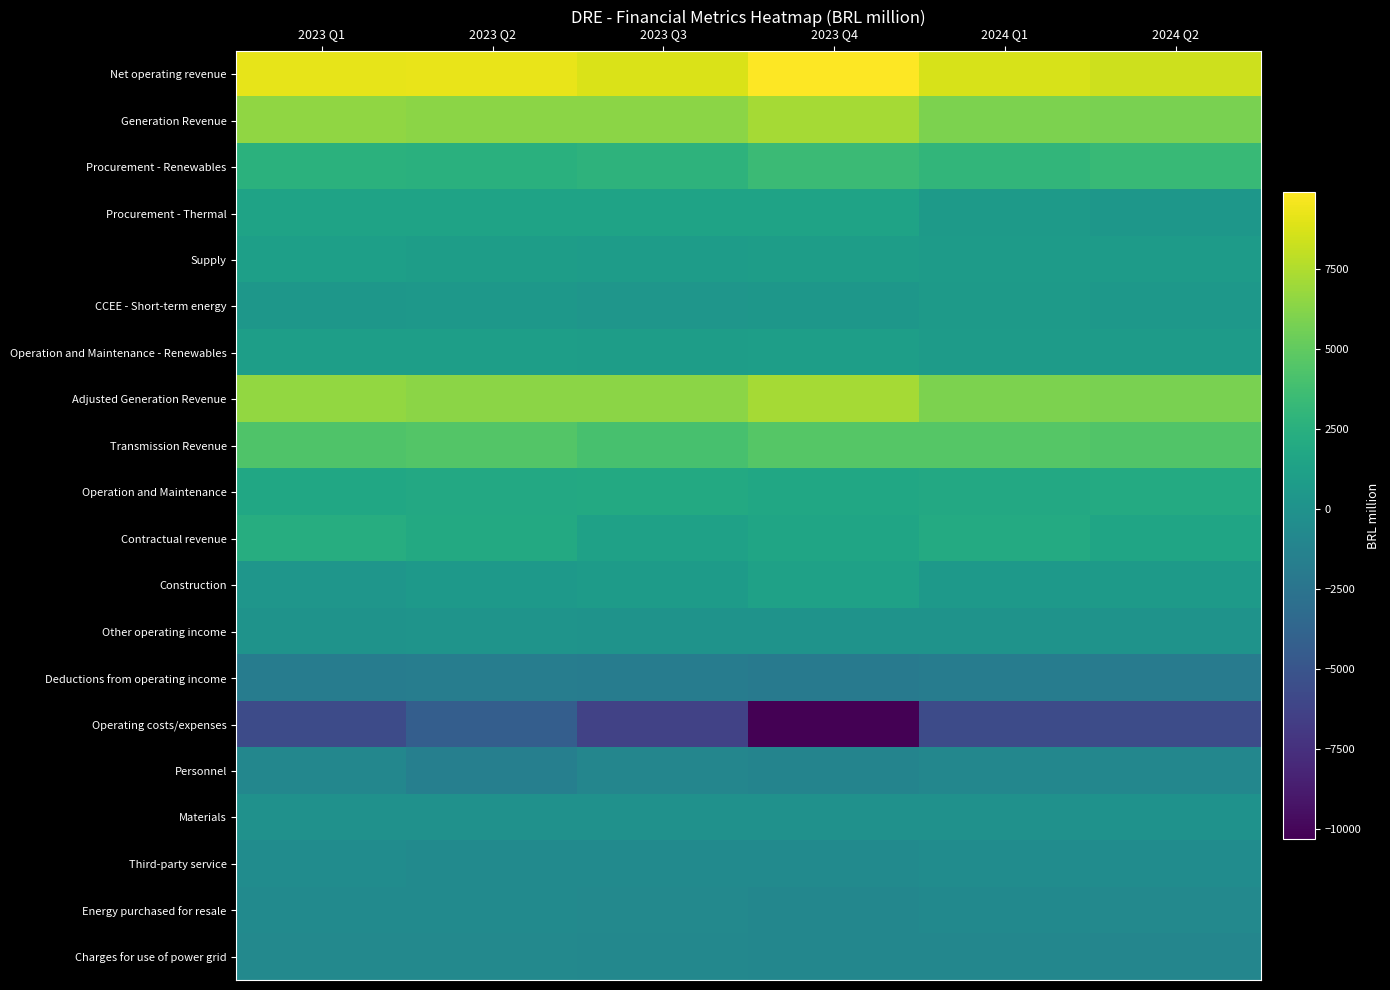

At how many categories does at least one series exceed 4016?

6